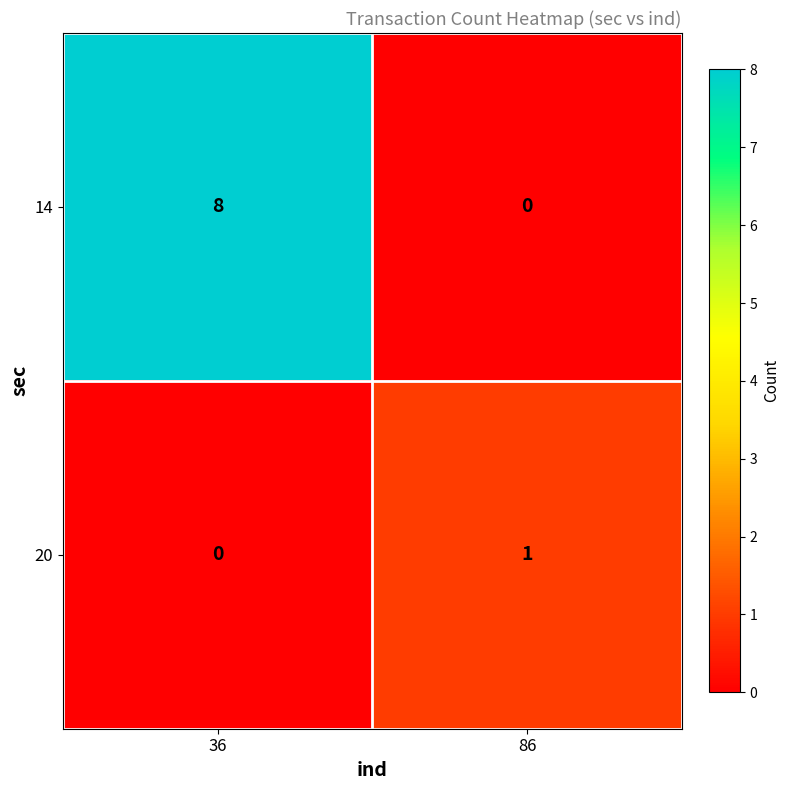

Which category has the highest value across all series?

36